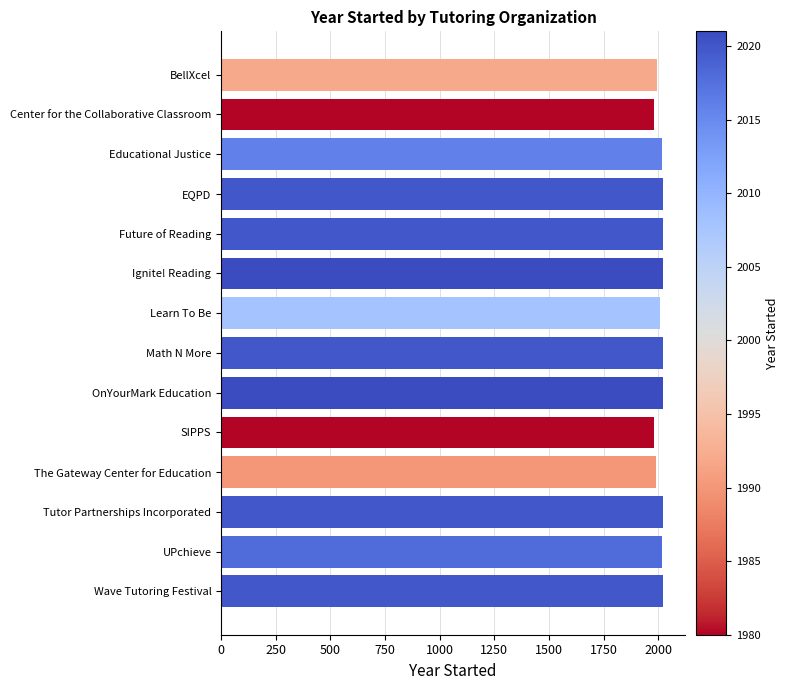

Is it true that the value at OnYourMark Education is 657?

False